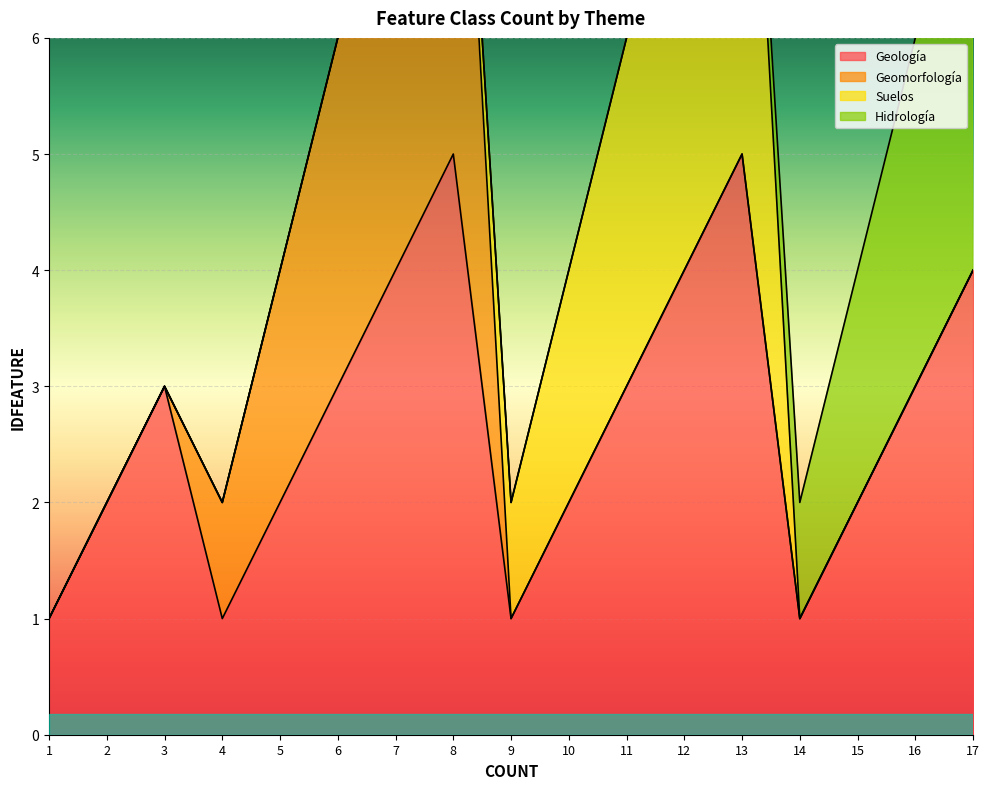

At which label is Geomorfología closest to 2?

5